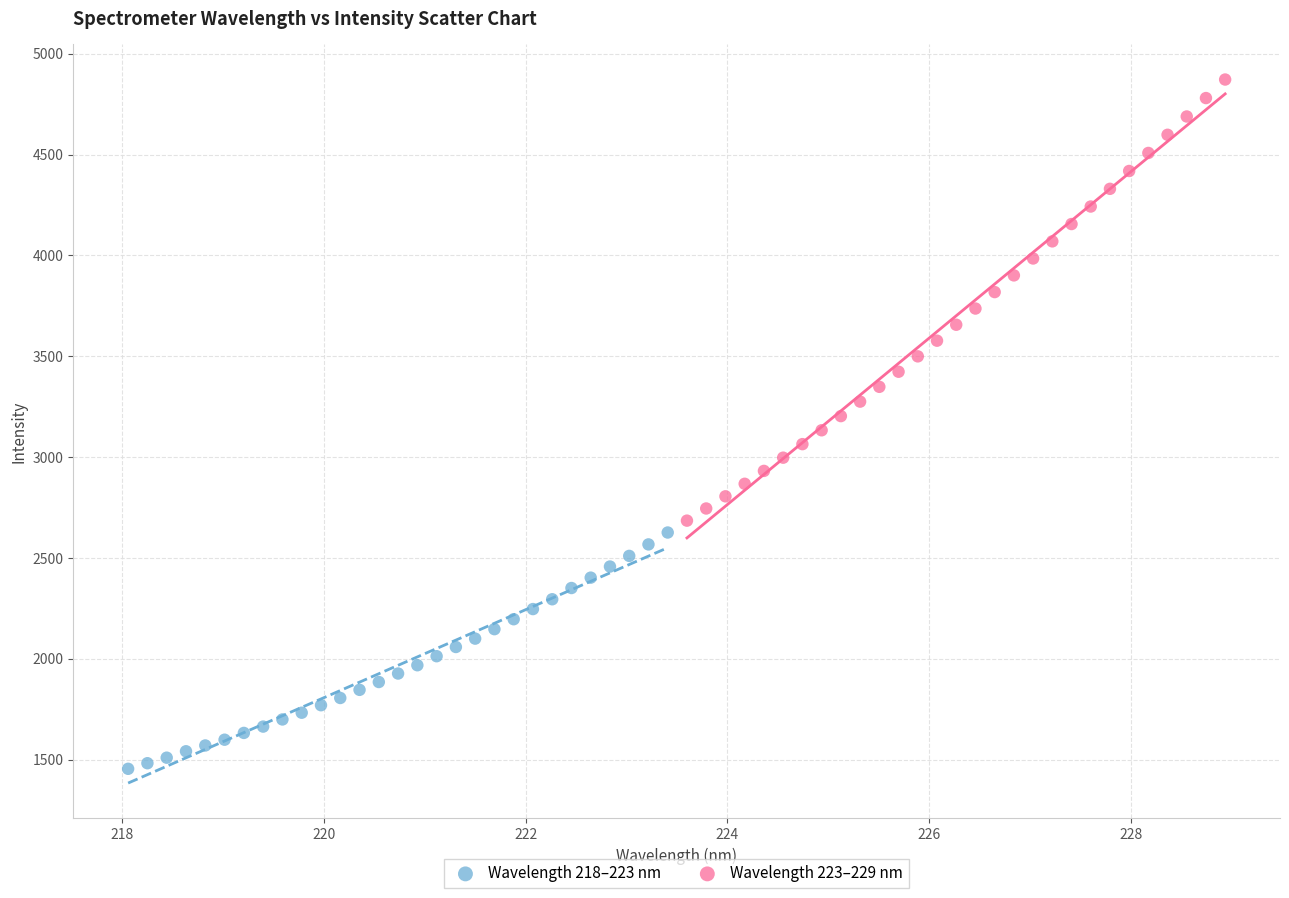

Which series has the largest Y range (max minus min)?

Wavelength 223–229 nm